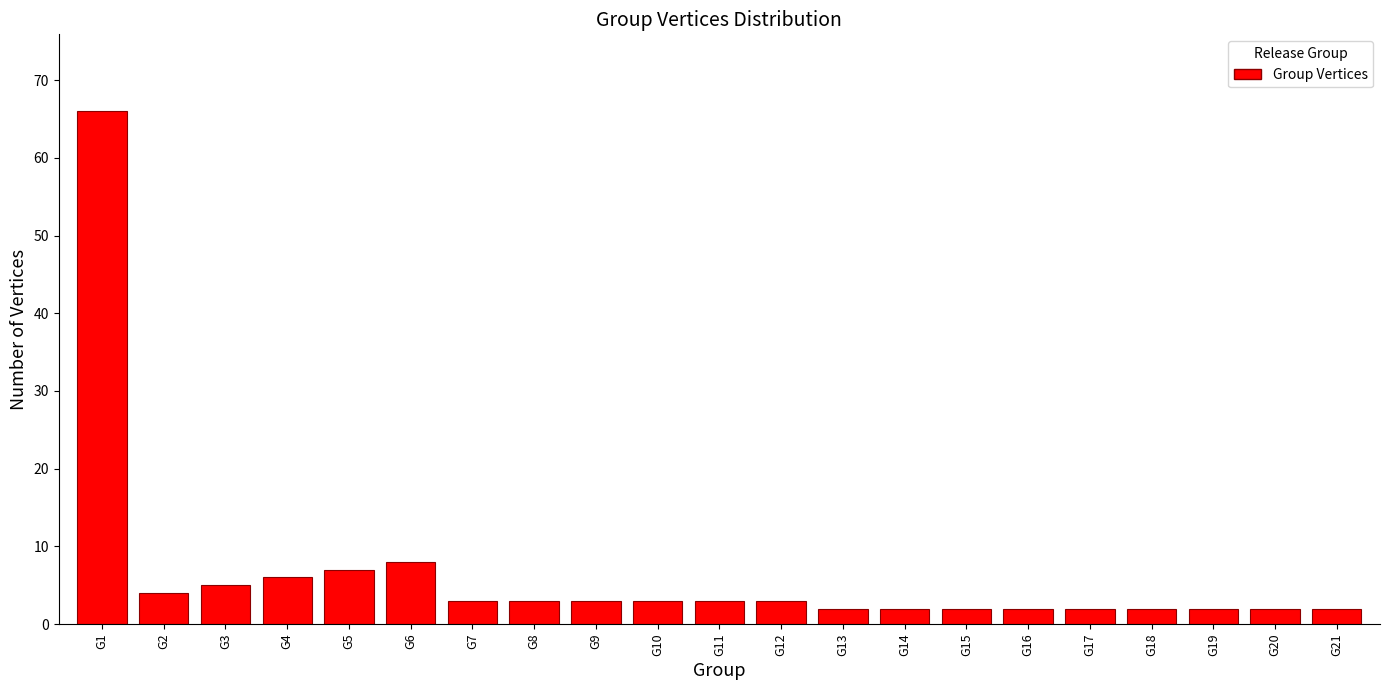

Reading left to right, transcribe all the data shown in this chart.

66	4	5	6	7	8	3	3	3	3	3	3	2	2	2	2	2	2	2	2	2